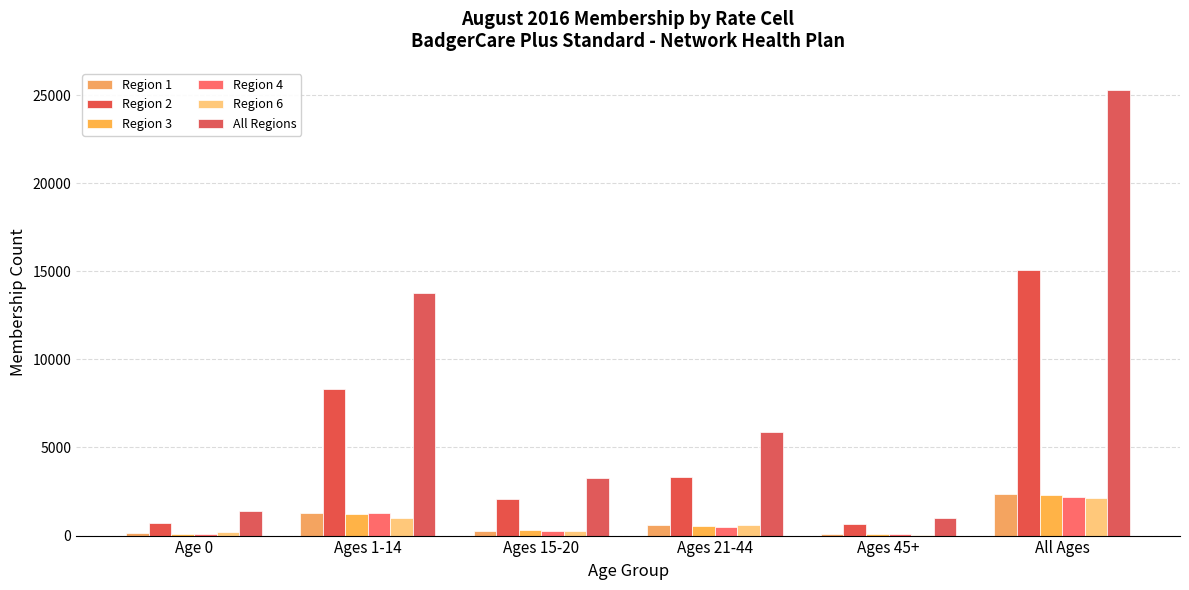

Where is Region 4 nearest to the value 1117?

Ages 1-14